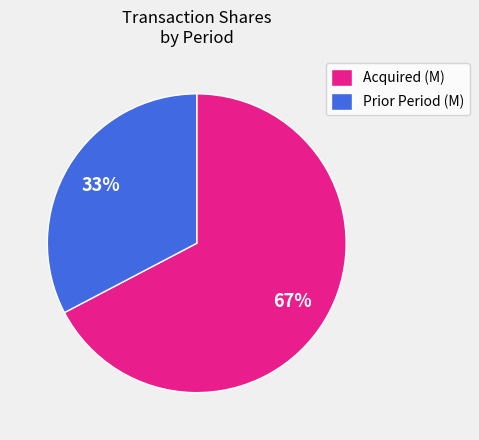

Which category has the smallest portion of the pie?

Prior Period (M)